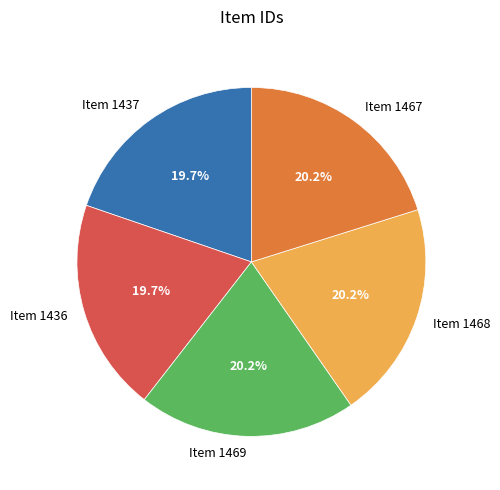

Is Item 1436 the majority of the pie?

No